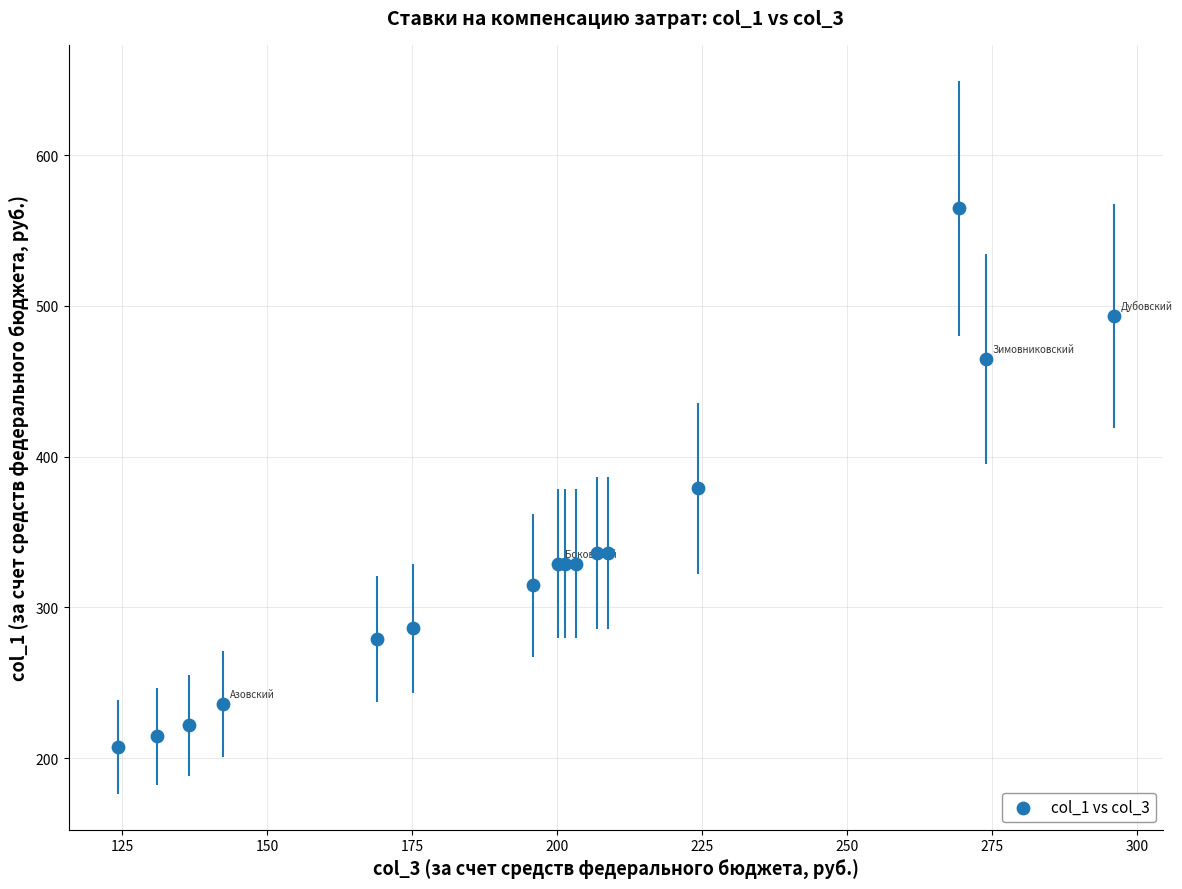

What Y value in the scatter plot is closest to 386?

379.0